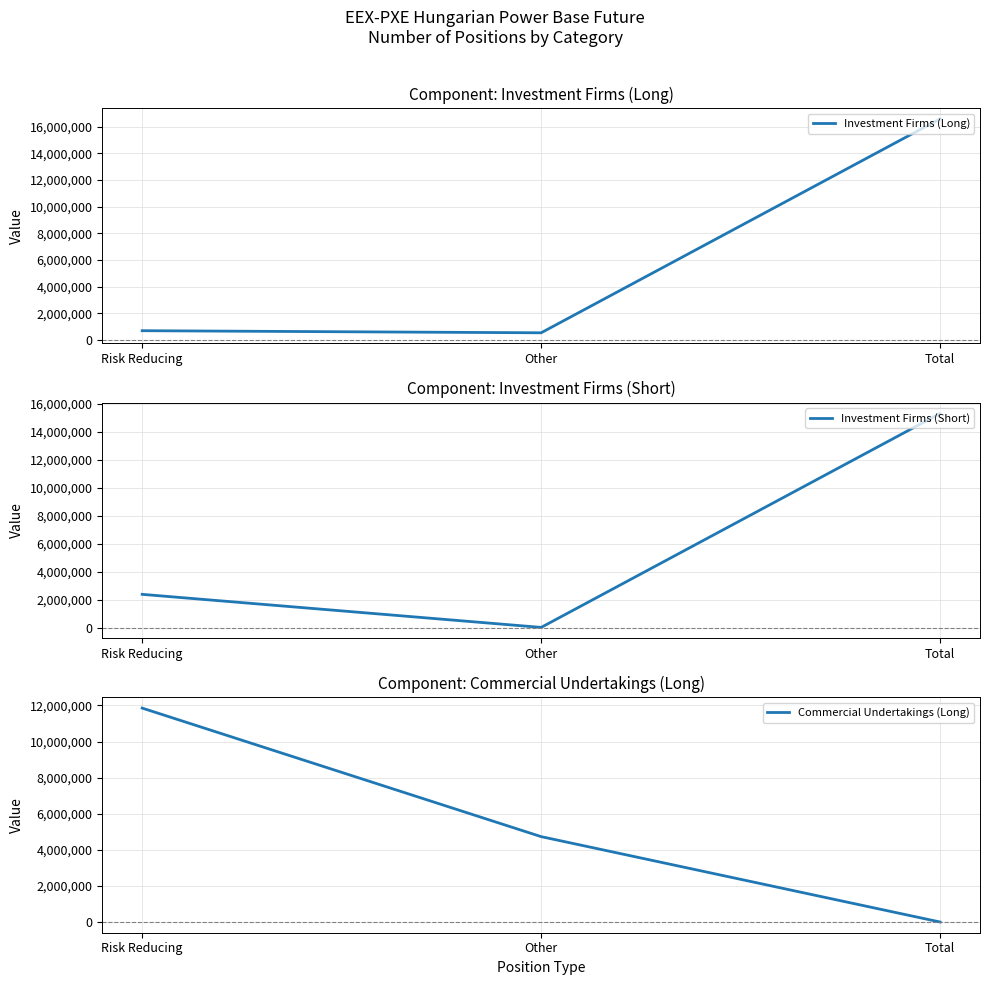

What is the label of the 1st point from the left?

Risk Reducing